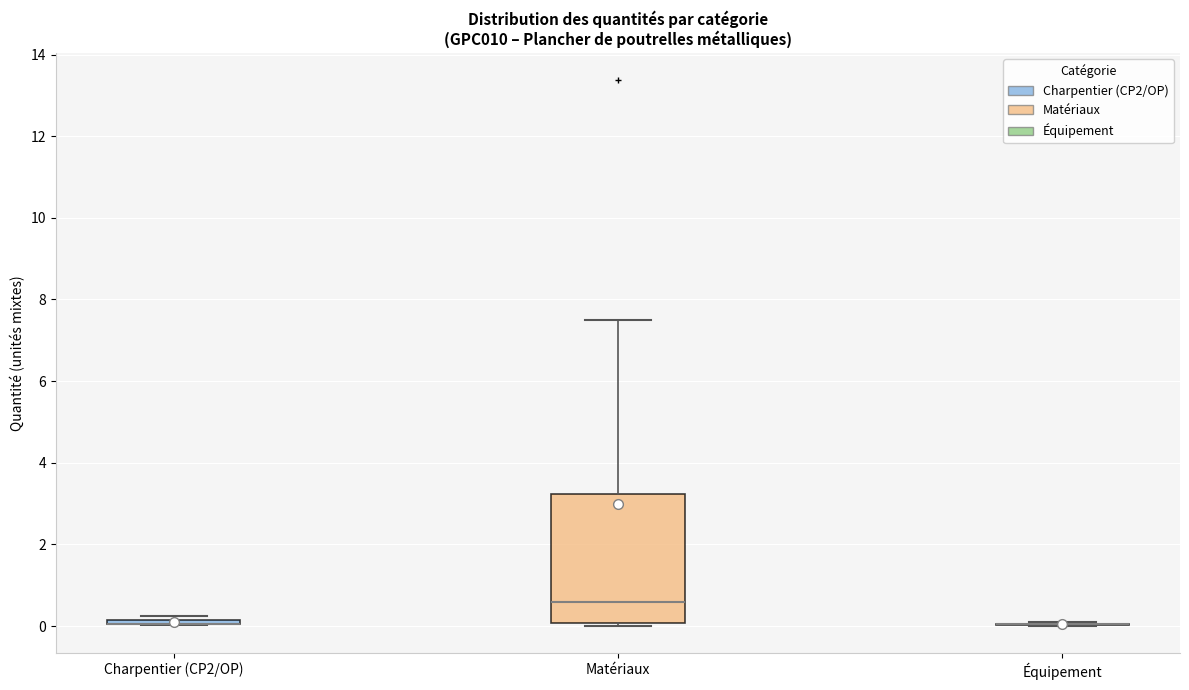

Where is the lower edge of the box for Charpentier (CP2/OP) on the y-axis? The values are not printed on the chart, so give them approximately, as read against the axis.

0.0